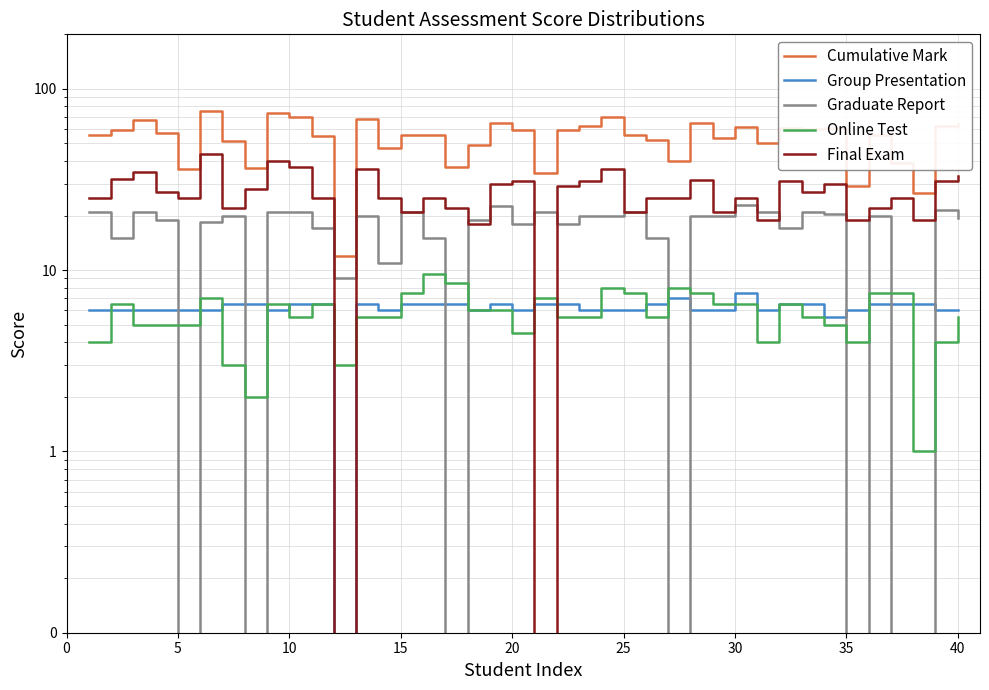

At how many categories does at least one series exceed 62?

11